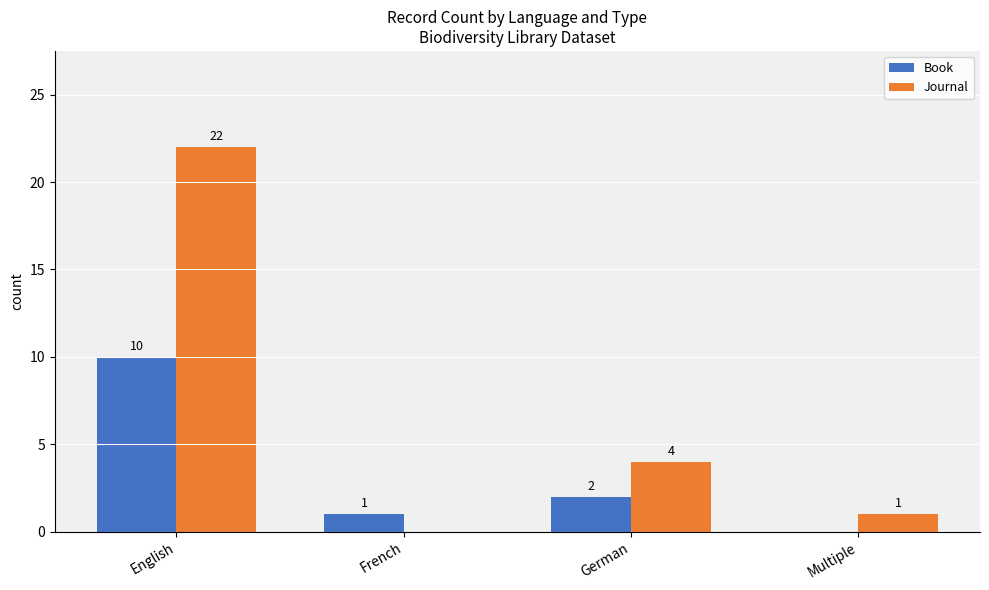

The value of Book at German is 1. True or false?

False